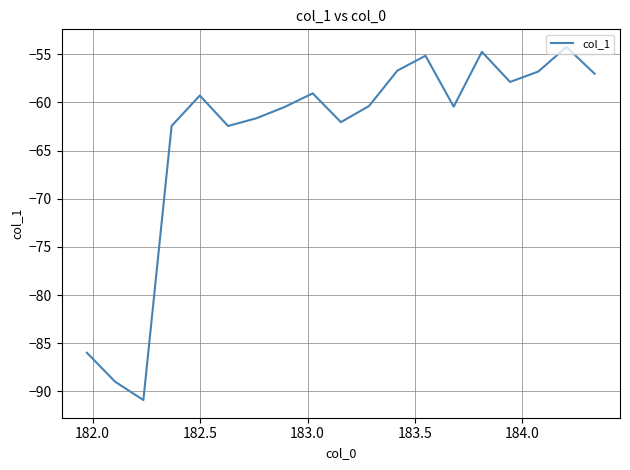

What is the difference between the maximum and minimum values?

36.7